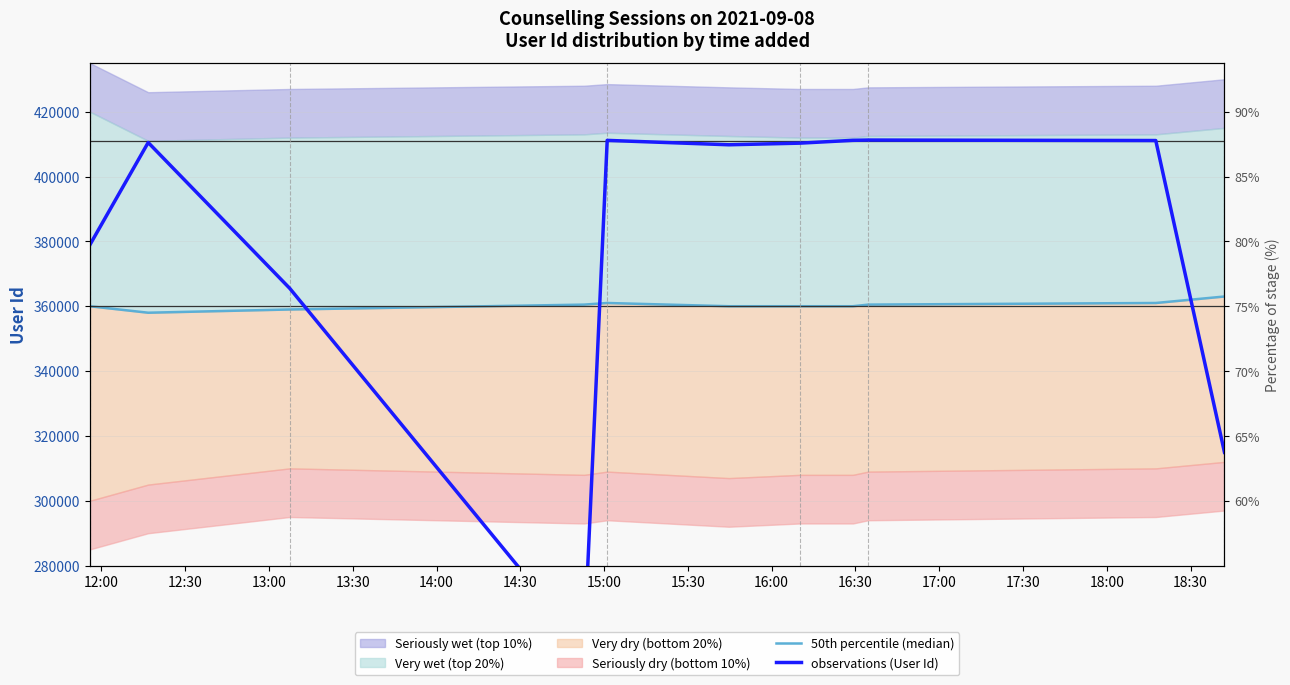

What is the average value of the 50th percentile (median) series?

360273